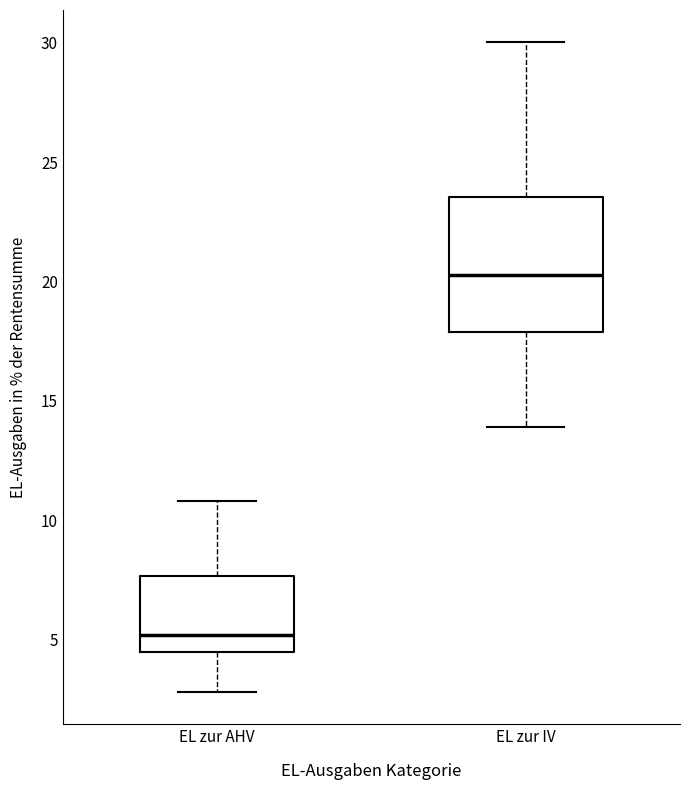

Where does the lower whisker of the box for EL zur AHV end on the y-axis? The values are not printed on the chart, so give them approximately, as read against the axis.

3.0